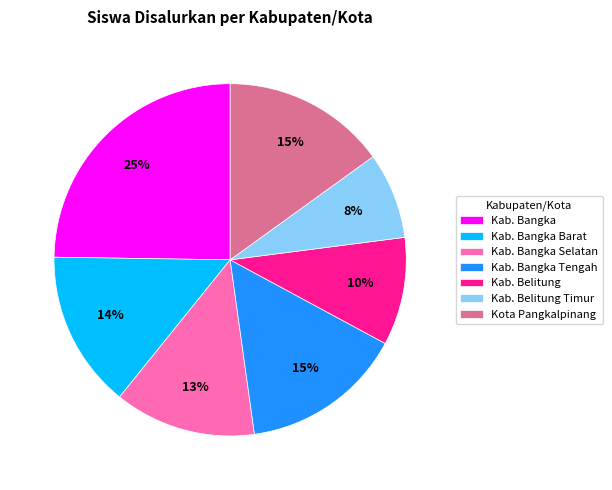

True or false: Kab. Bangka Tengah accounts for 15% of the total.

True